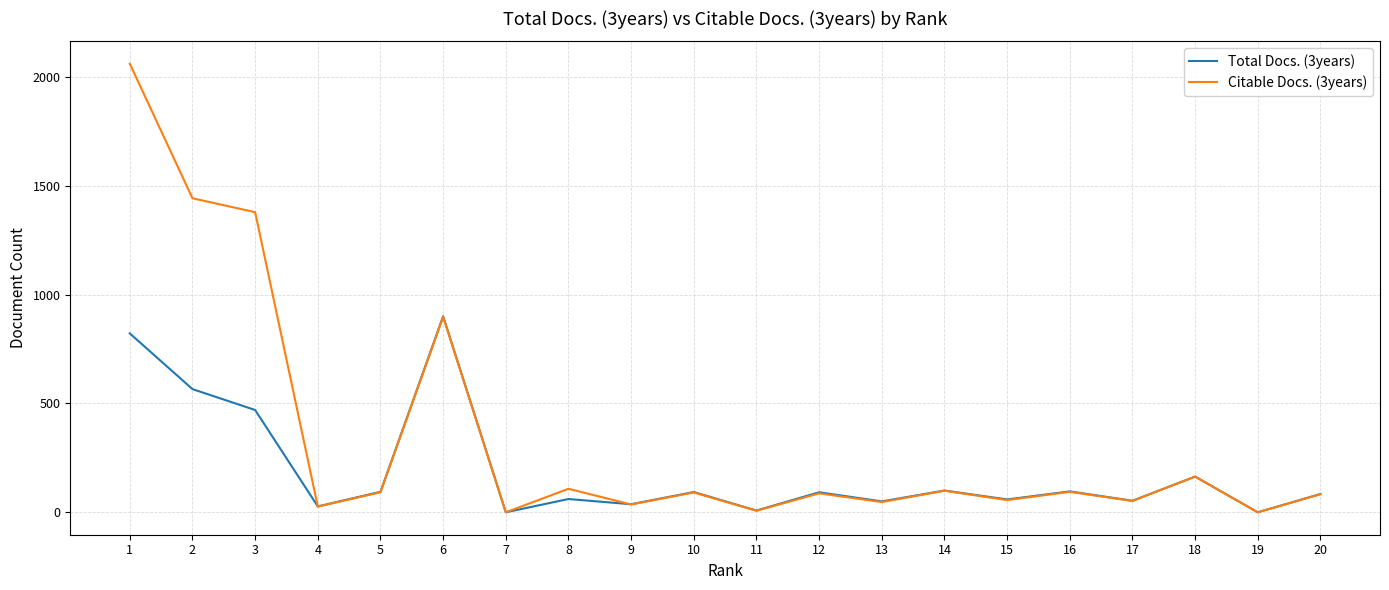

What value does the Total Docs. (3years) series have at 9?

37